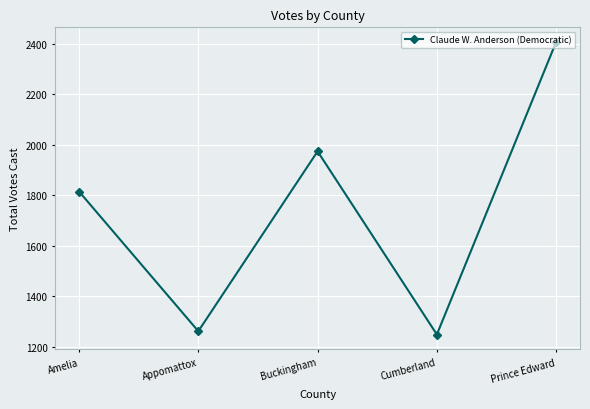

The value at Buckingham is 1974. True or false?

True